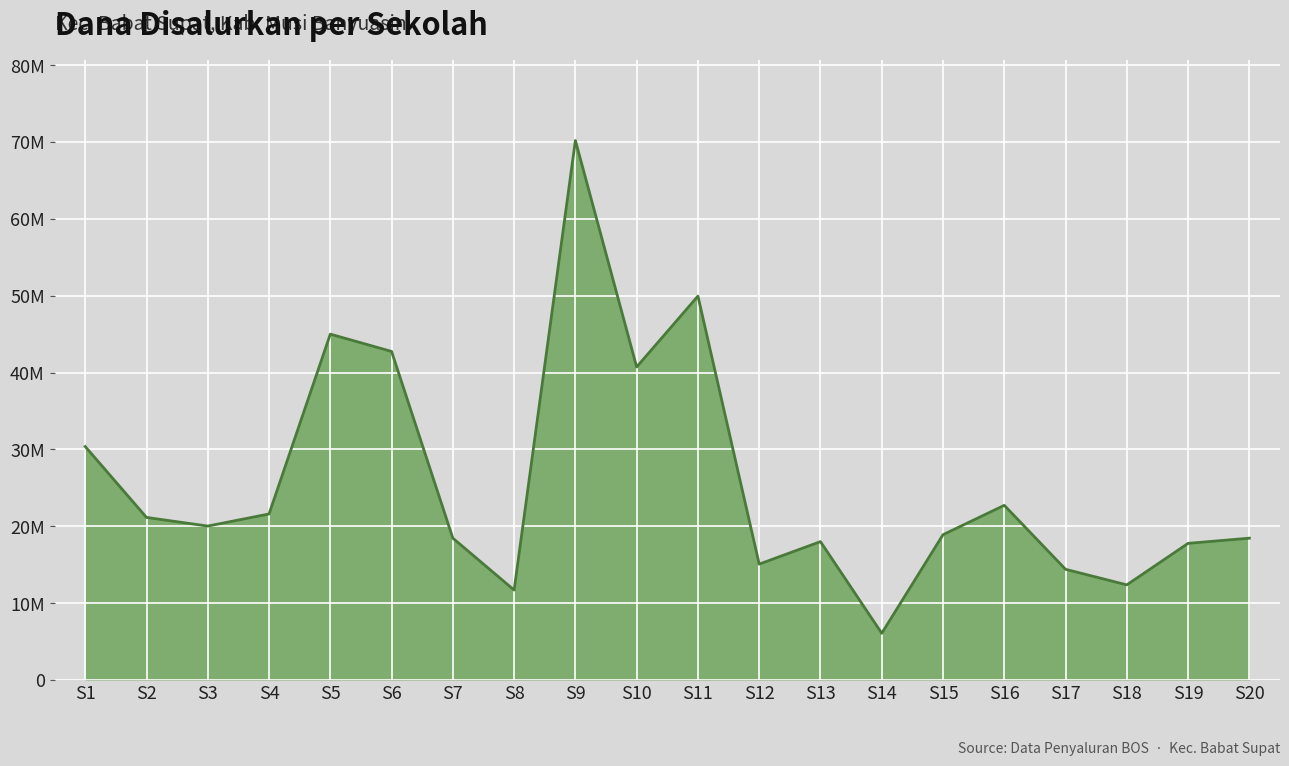

Does the chart have visible grid lines?

Yes